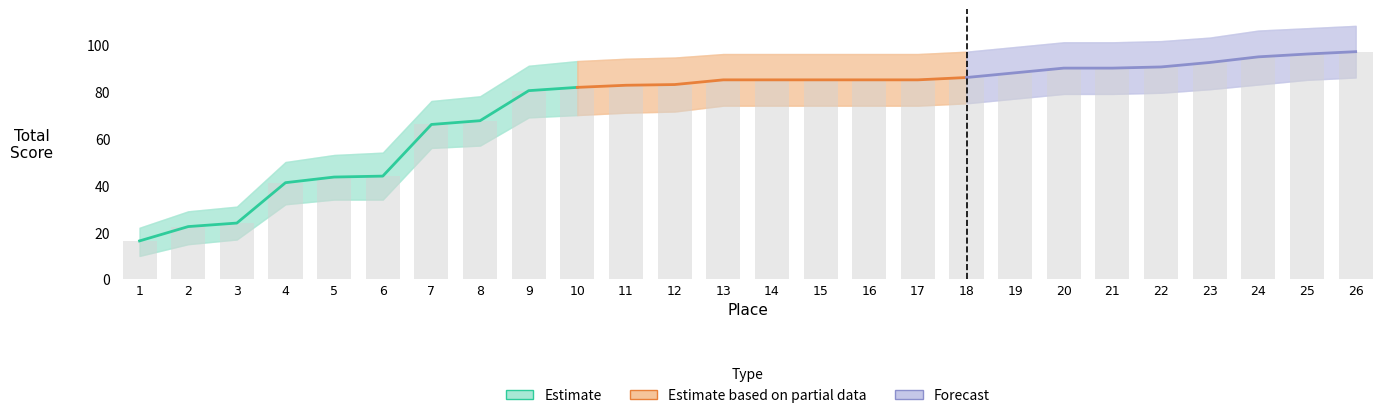

What is the sum of all Total_lower values?

1631.0